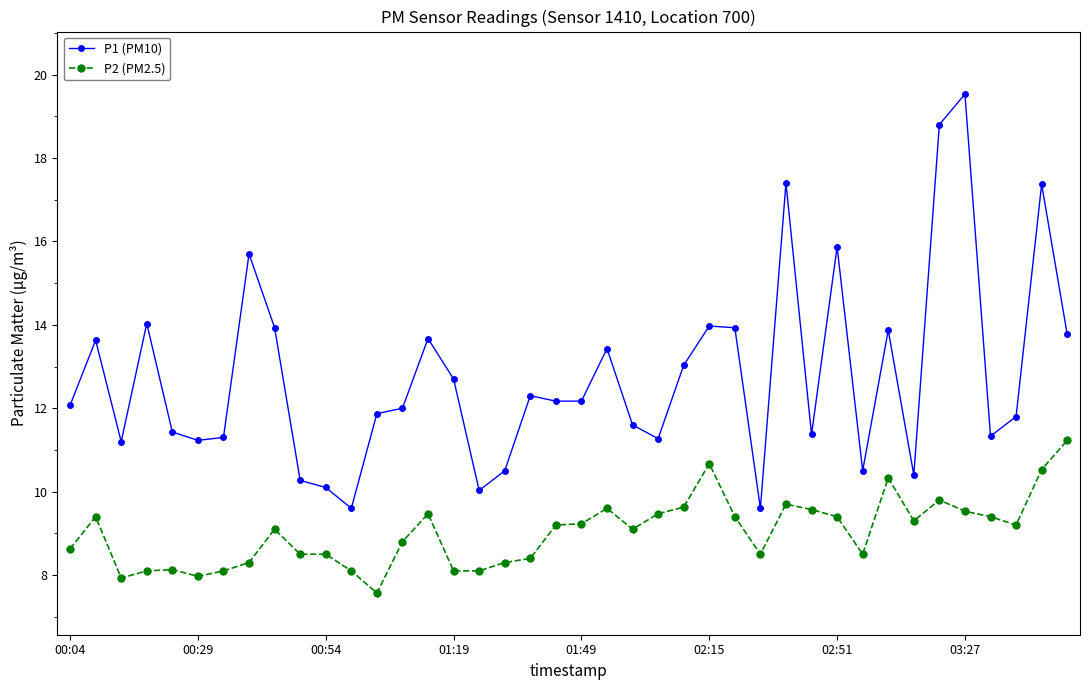

True or false: P1 (PM10) and P2 (PM2.5) intersect in this chart.

False